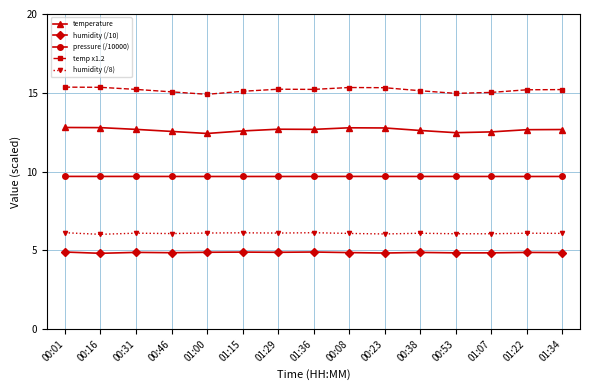

Is it true that temperature equals 17.0 at 01:07?

False